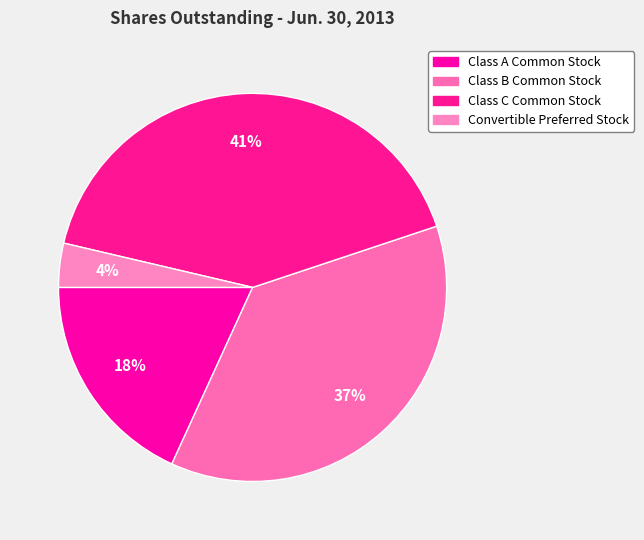

How many segments does this pie chart have?

4